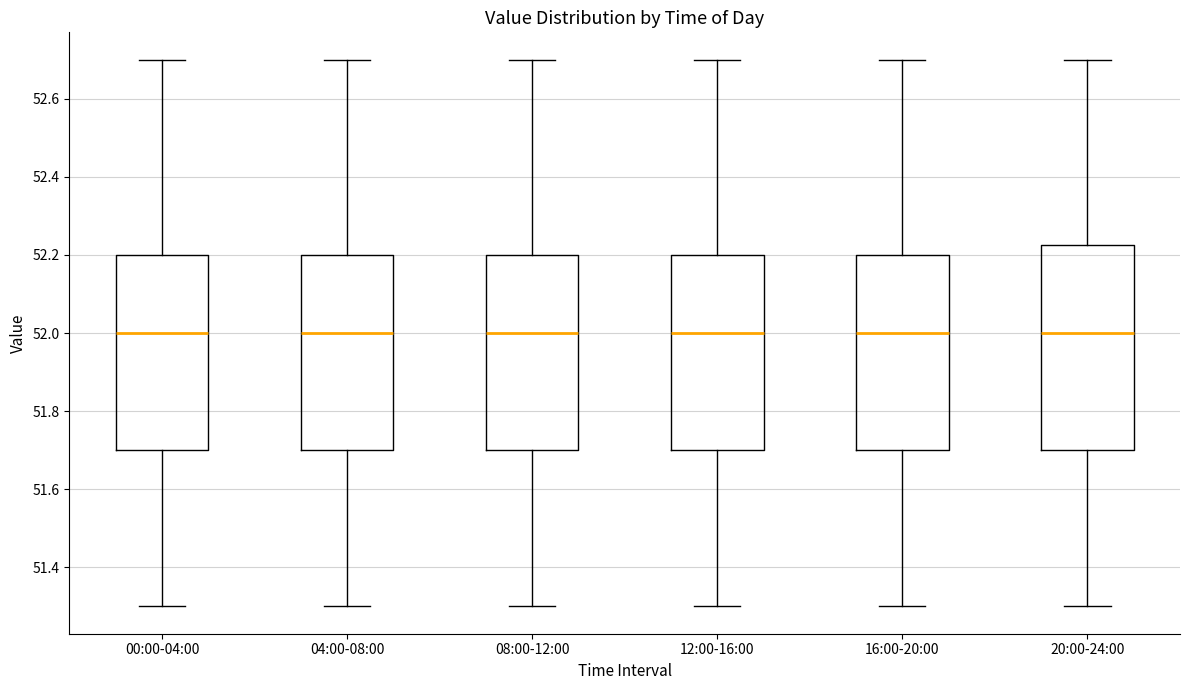

Where is the lower edge of the box for 20:00-24:00 on the y-axis? The values are not printed on the chart, so give them approximately, as read against the axis.

51.70